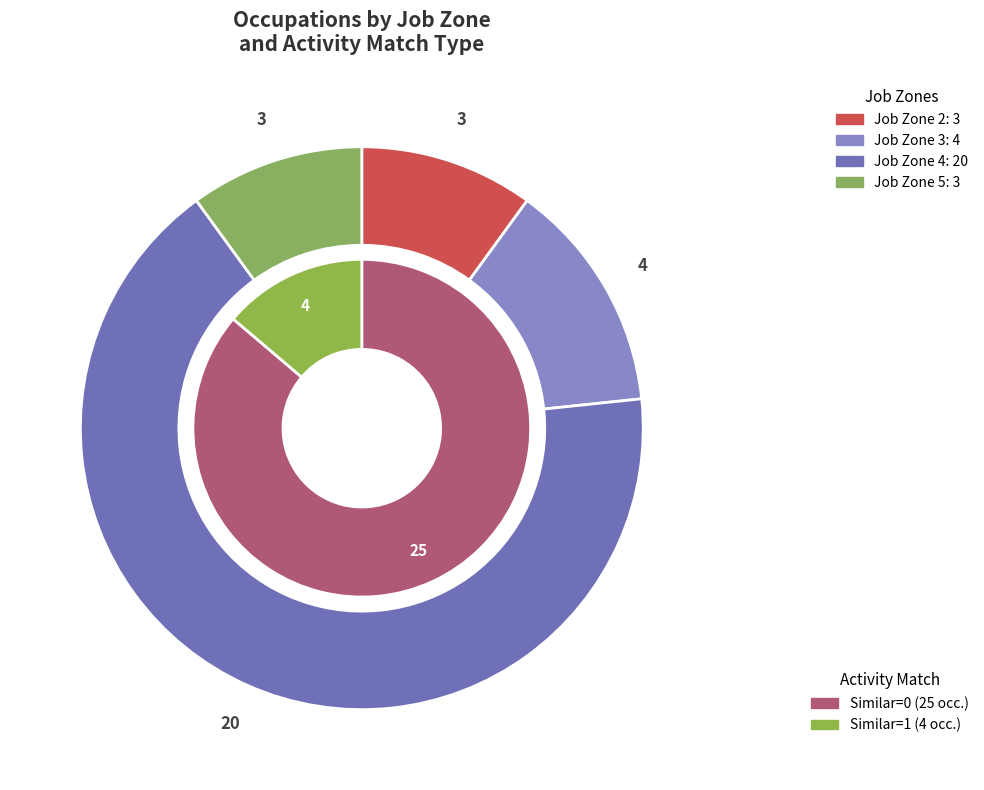

Is Job Zone 3 the majority of the pie?

No